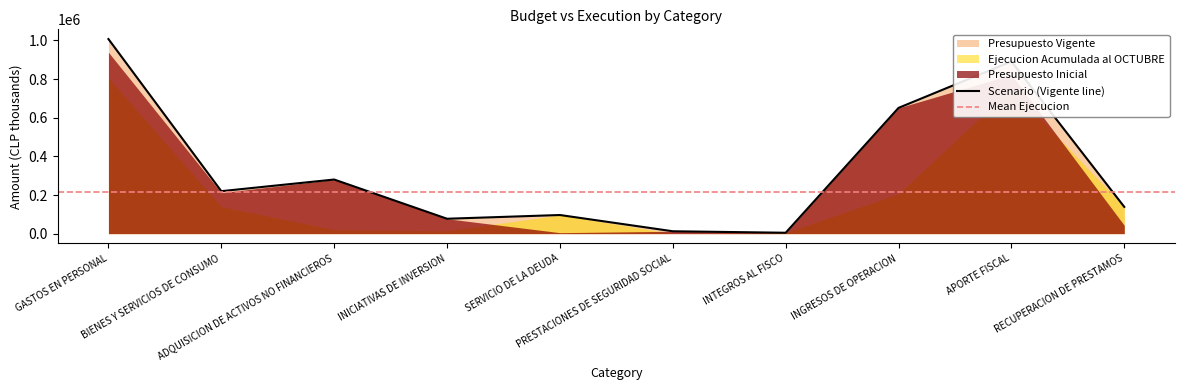

True or false: Presupuesto Inicial has more than 2 points higher than both neighbors.

True